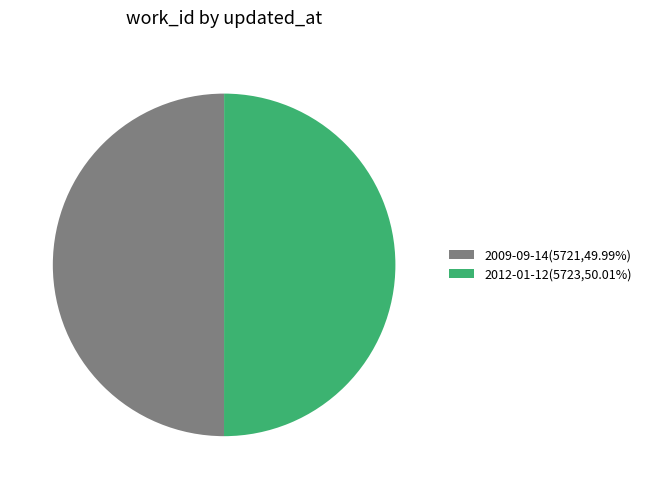

How many slices are in this pie chart?

2